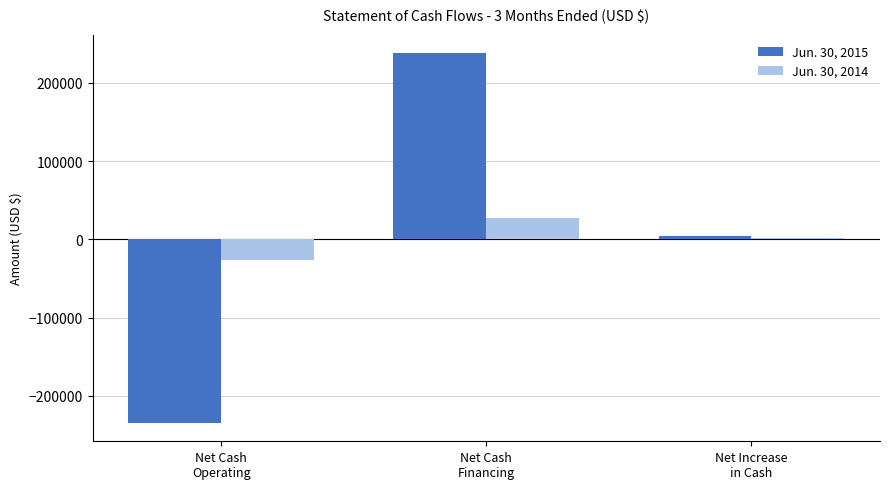

What is the sum of the Jun. 30, 2015 values at Net Cash
Operating and Net Increase
in Cash?

-230742